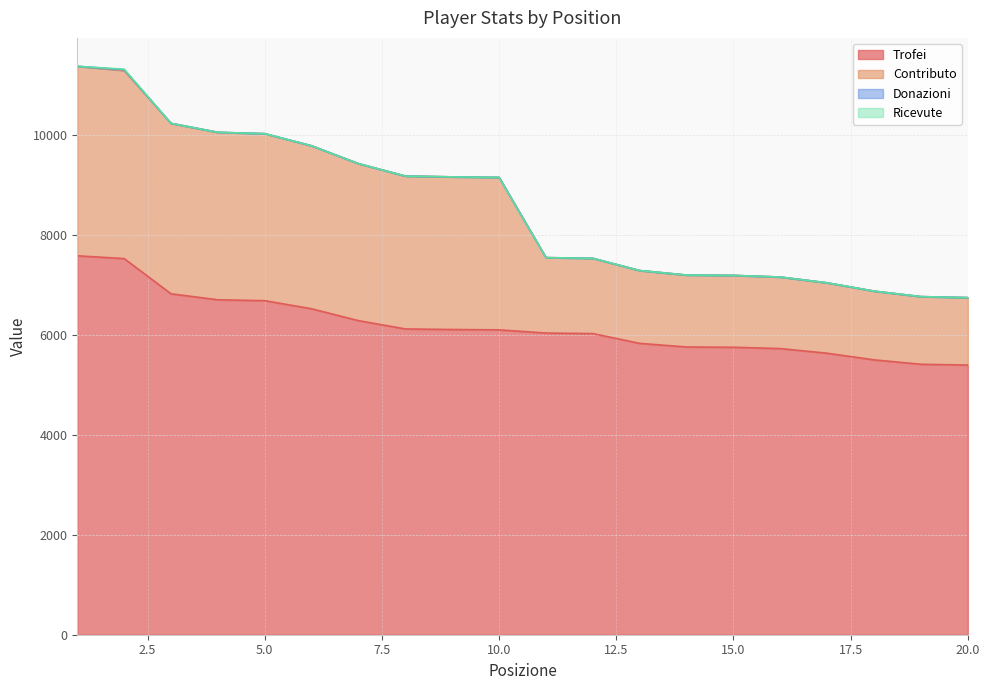

True or false: Trofei and Contributo cross at least once.

False